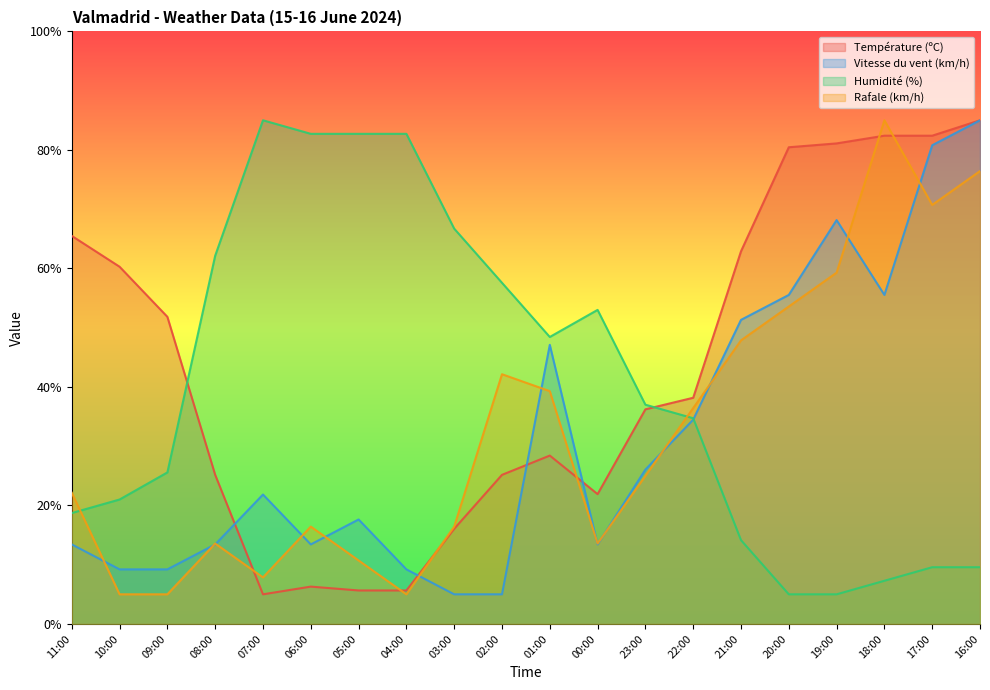

How many interior local peaks does the Température (ºC) series have?

2